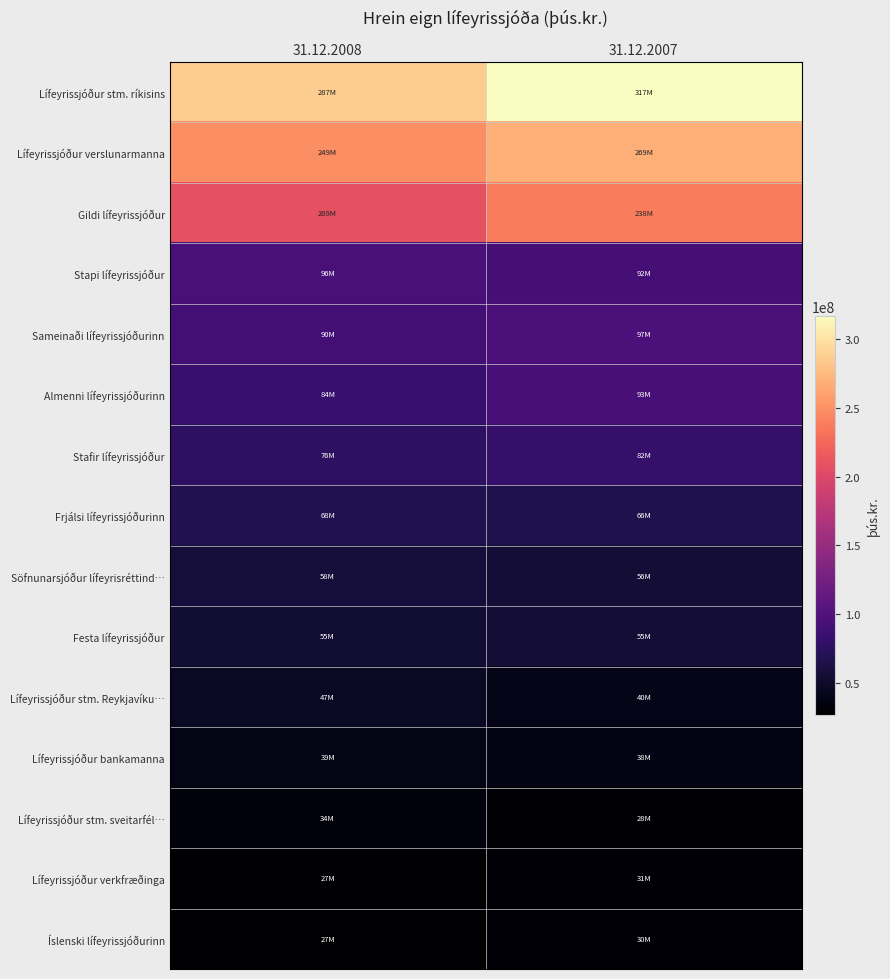

Reading right to left, extract all data points from this chart.

Lífeyrissjóður stm. ríkisins: 31.12.2007=316841498	31.12.2008=286856302
Lífeyrissjóður verslunarmanna: 31.12.2007=269069350	31.12.2008=248760967
Gildi lífeyrissjóður: 31.12.2007=238231846	31.12.2008=208942135
Stapi lífeyrissjóður: 31.12.2007=91989503	31.12.2008=95743586
Sameinaði lífeyrissjóðurinn: 31.12.2007=96572517	31.12.2008=90474233
Almenni lífeyrissjóðurinn: 31.12.2007=92661679	31.12.2008=83660196
Stafir lífeyrissjóður: 31.12.2007=82151541	31.12.2008=75936904
Frjálsi lífeyrissjóðurinn: 31.12.2007=66028104	31.12.2008=68051848
Söfnunarsjóður lífeyrisréttind…: 31.12.2007=56001481	31.12.2008=58223216
Festa lífeyrissjóður: 31.12.2007=55295393	31.12.2008=54563437
Lífeyrissjóður stm. Reykjavíku…: 31.12.2007=40278978	31.12.2008=47300619
Lífeyrissjóður bankamanna: 31.12.2007=38058605	31.12.2008=39139723
Lífeyrissjóður stm. sveitarfél…: 31.12.2007=28408507	31.12.2008=33596965
Lífeyrissjóður verkfræðinga: 31.12.2007=30682912	31.12.2008=26964632
Íslenski lífeyrissjóðurinn: 31.12.2007=29745138	31.12.2008=26934557